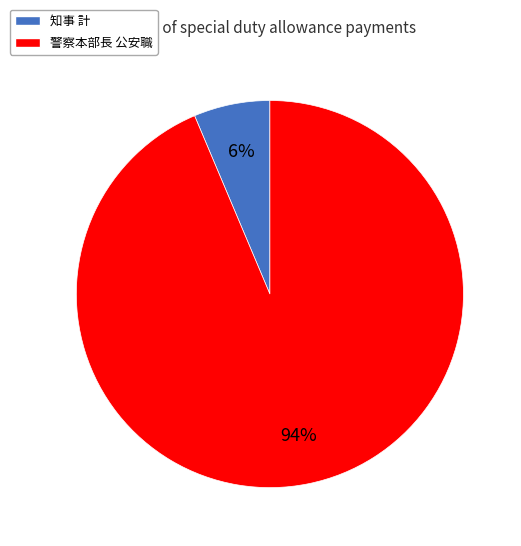

Which category has the biggest portion of the pie?

警察本部長 公安職